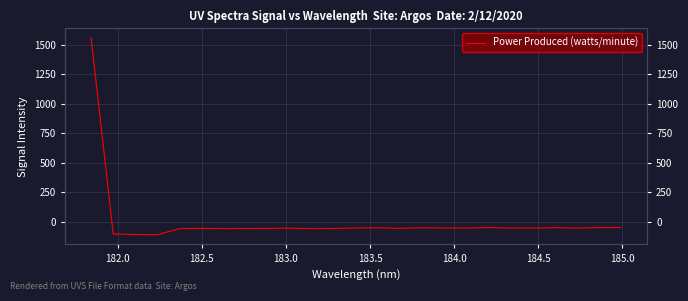

Where is the first local maximum?

184.0